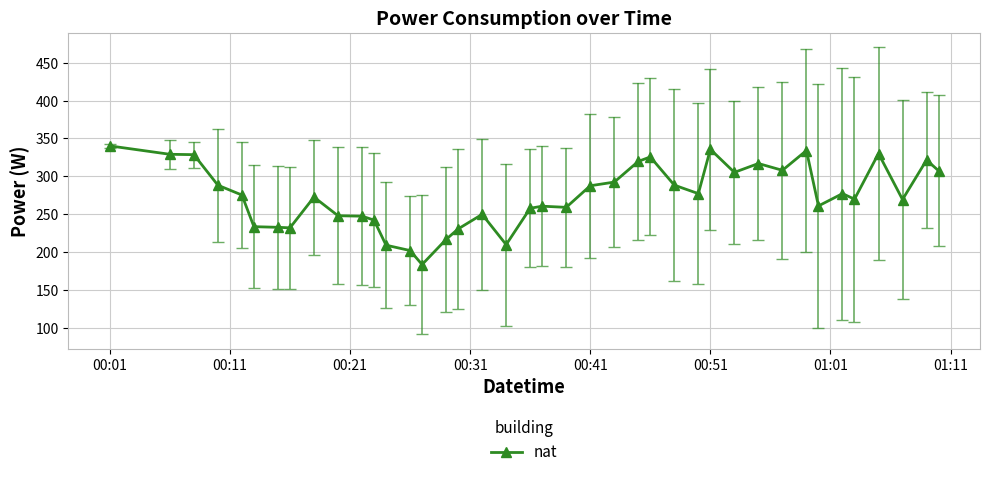

What is the value of the 24th point from the left?

292.3